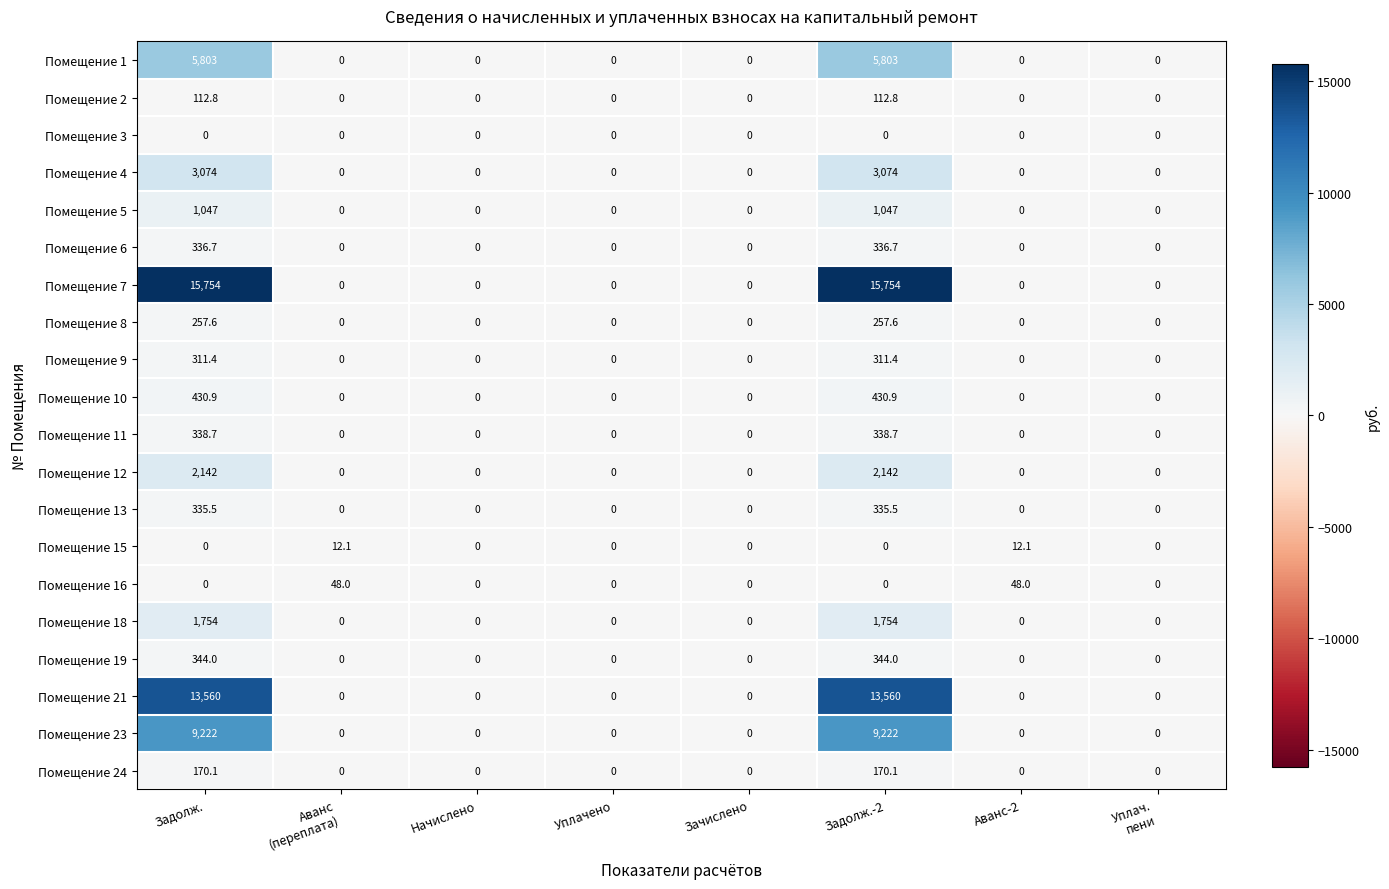

True or false: Помещение 23 has a value of 0.0 at Начислено.

True